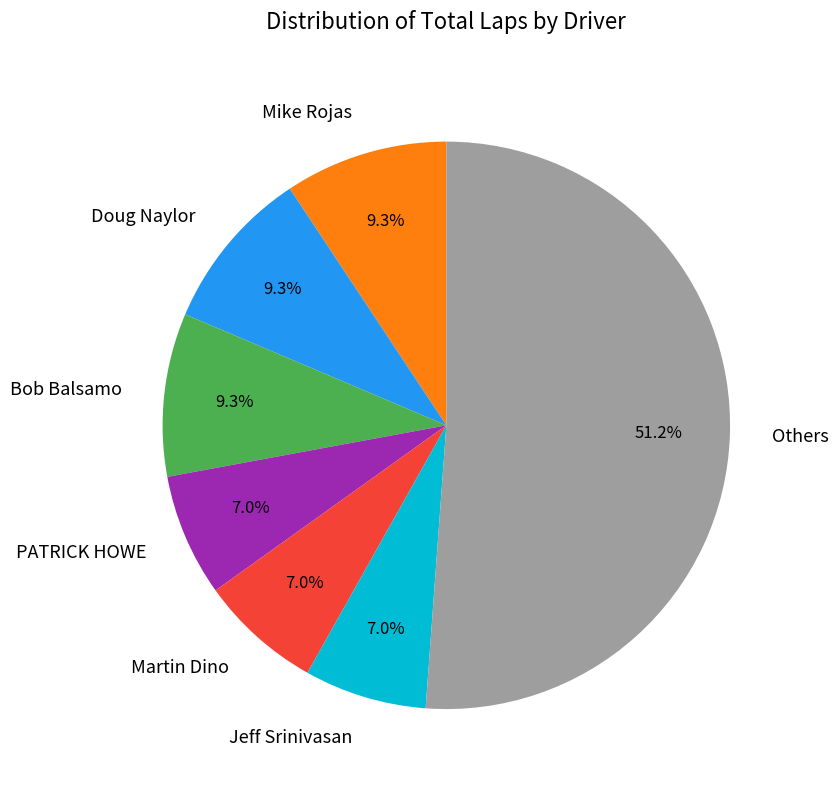

What percentage is the PATRICK HOWE slice, to the nearest percent?

7%